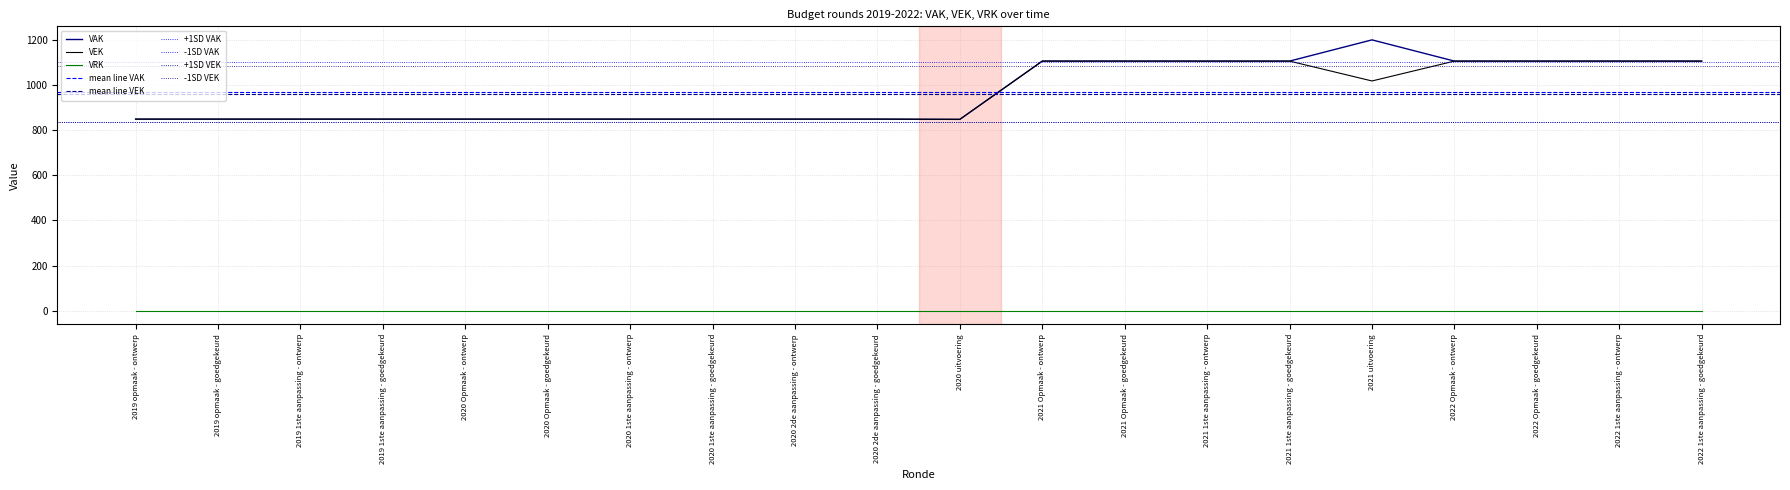

Which category has the highest value across all series?

2021 uitvoering